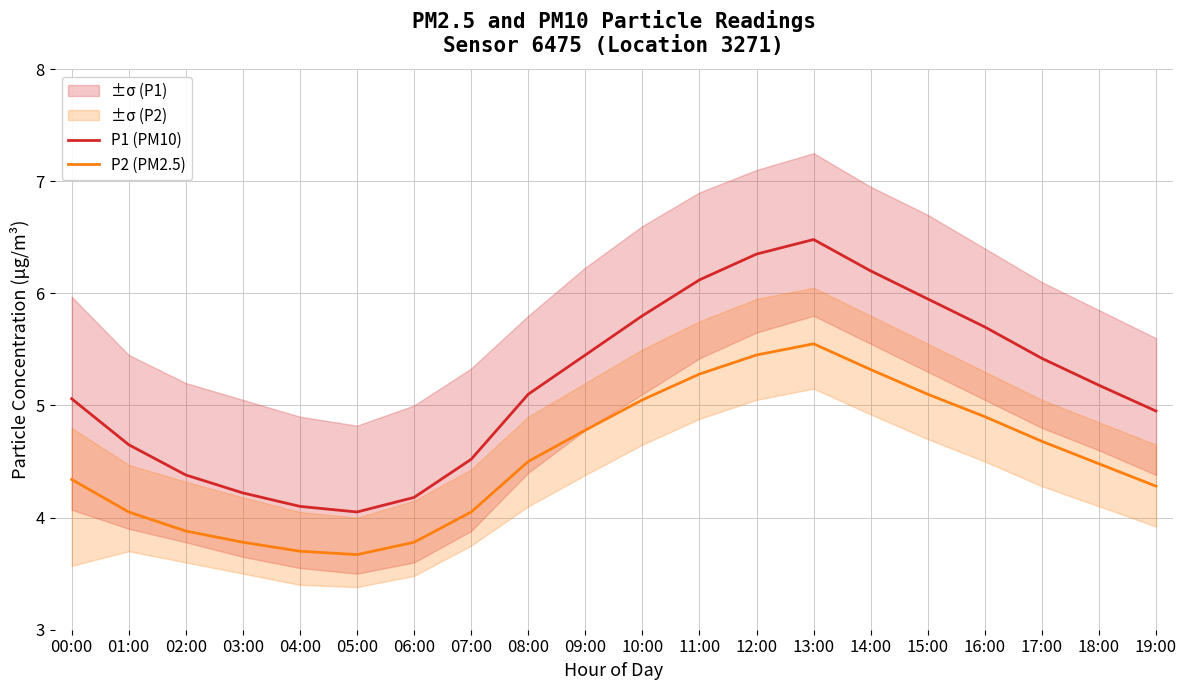

How many lines are shown in the chart?

2